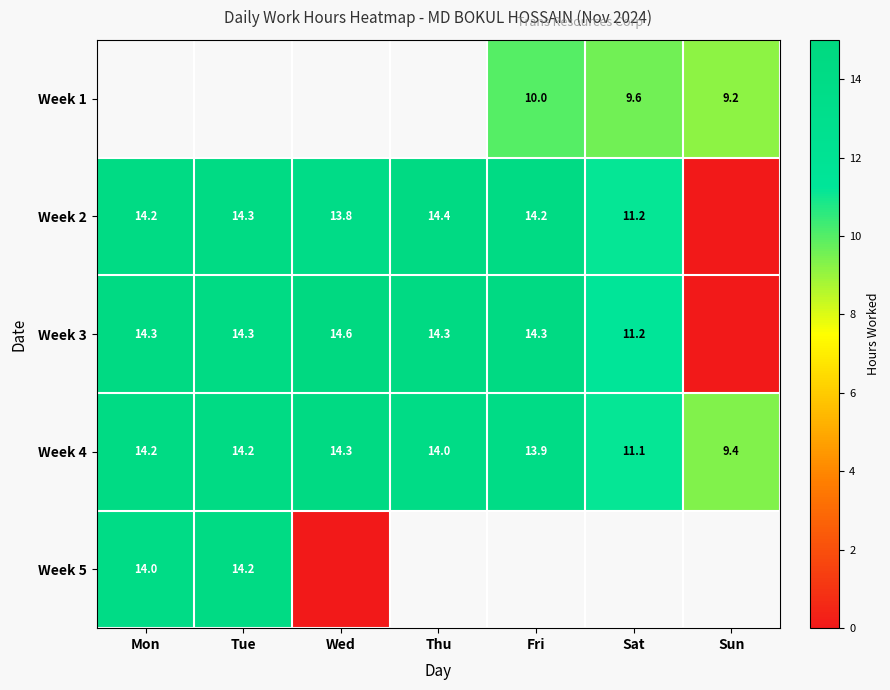

At which category does the chart reach its minimum across all series?

Sun